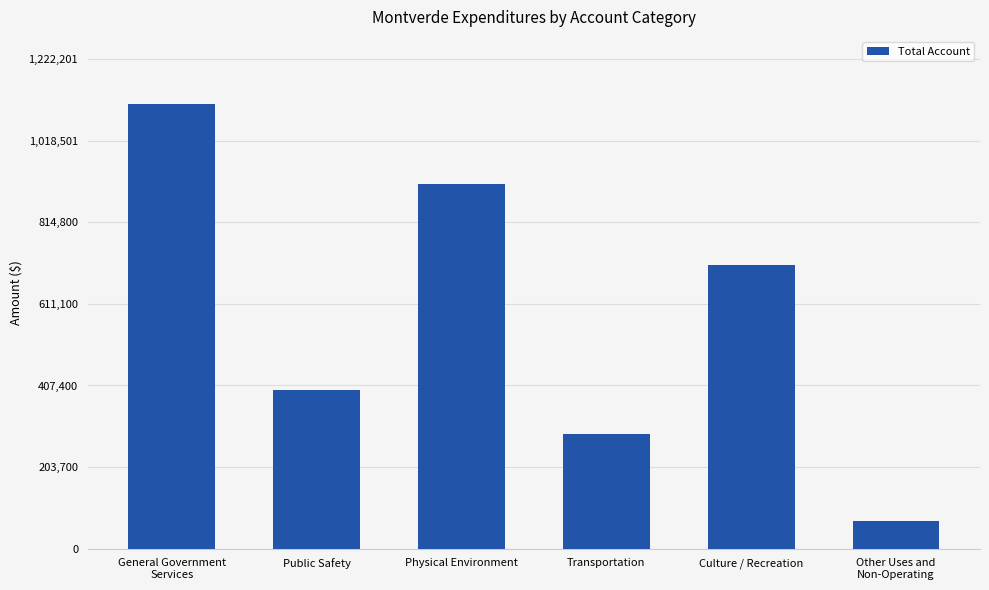

The value at General Government
Services is 1527338. True or false?

False